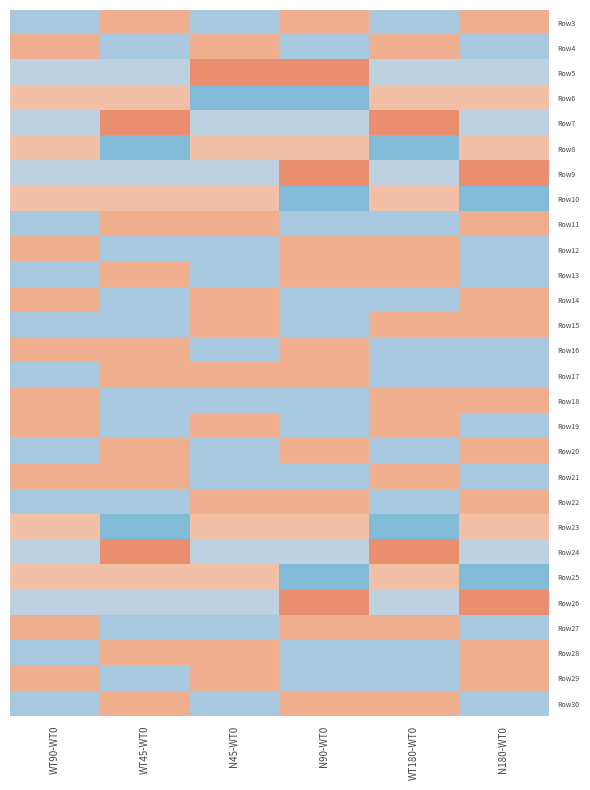

At N90-WT0, list the series in order from largest to smallest.

Row9, Row26, Row5, Row3, Row12, Row13, Row16, Row17, Row20, Row22, Row27, Row30, Row8, Row23, Row24, Row7, Row4, Row11, Row14, Row15, Row18, Row19, Row21, Row28, Row29, Row6, Row25, Row10